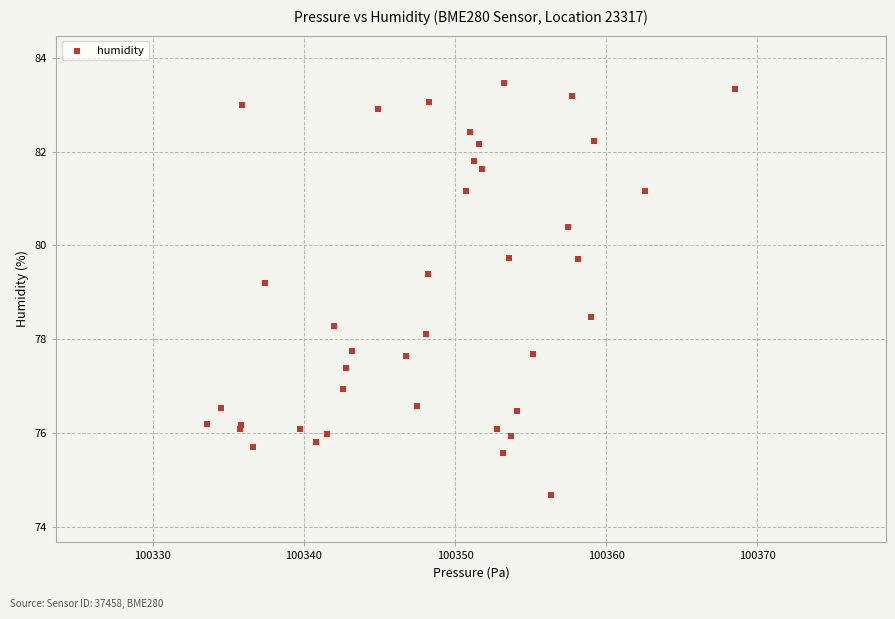

What Y value in the scatter plot is closest to 79?

79.2